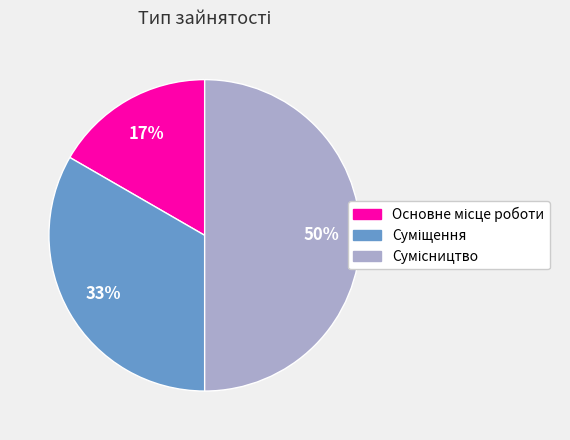

To the nearest percent, what is the difference between the largest and smallest slice percentages?

33%